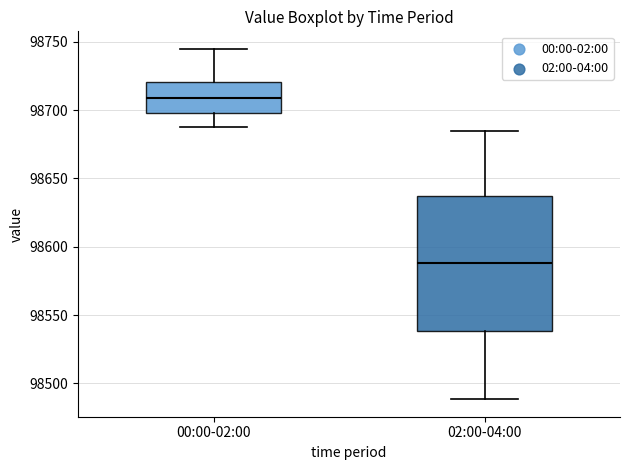

Reading left to right, transcribe this box plot: for each box, give where its median line is, the range the box spans, and where its two whiskers end, as read against the y-axis. The values are not printed on the chart, so give them approximately, as read against the axis.

00:00-02:00: median 98710, box 98700 to 98720, whiskers 98690 to 98745
02:00-04:00: median 98590, box 98540 to 98635, whiskers 98490 to 98685